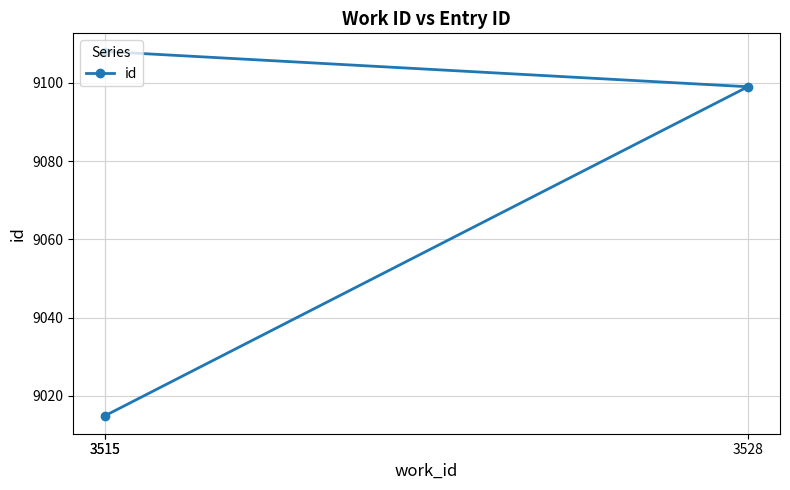

The chart shows a value of 3774 at 3515. True or false?

False